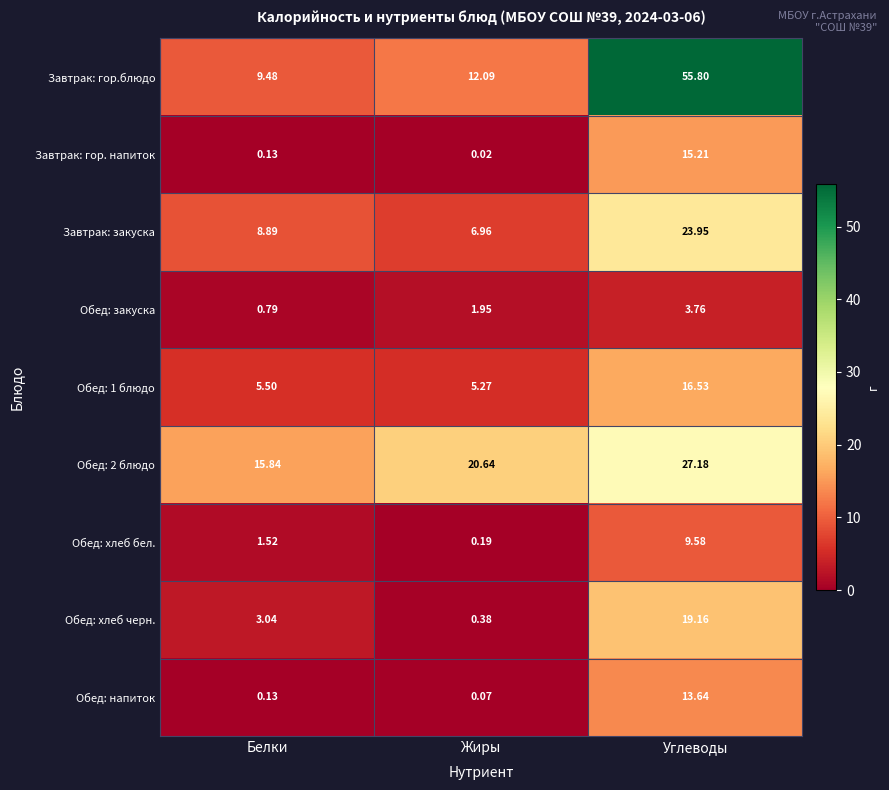

Which series has the widest spread of values?

Завтрак: гор.блюдо